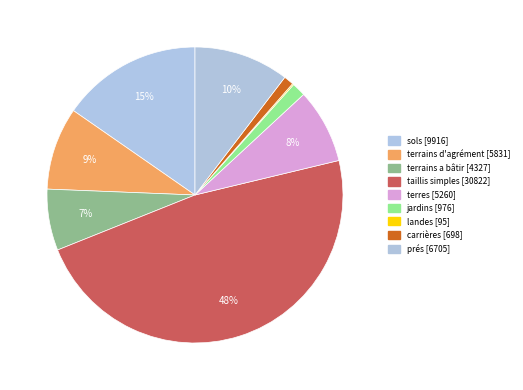

To the nearest percent, what is the difference between the largest and smallest slice percentages?

48%